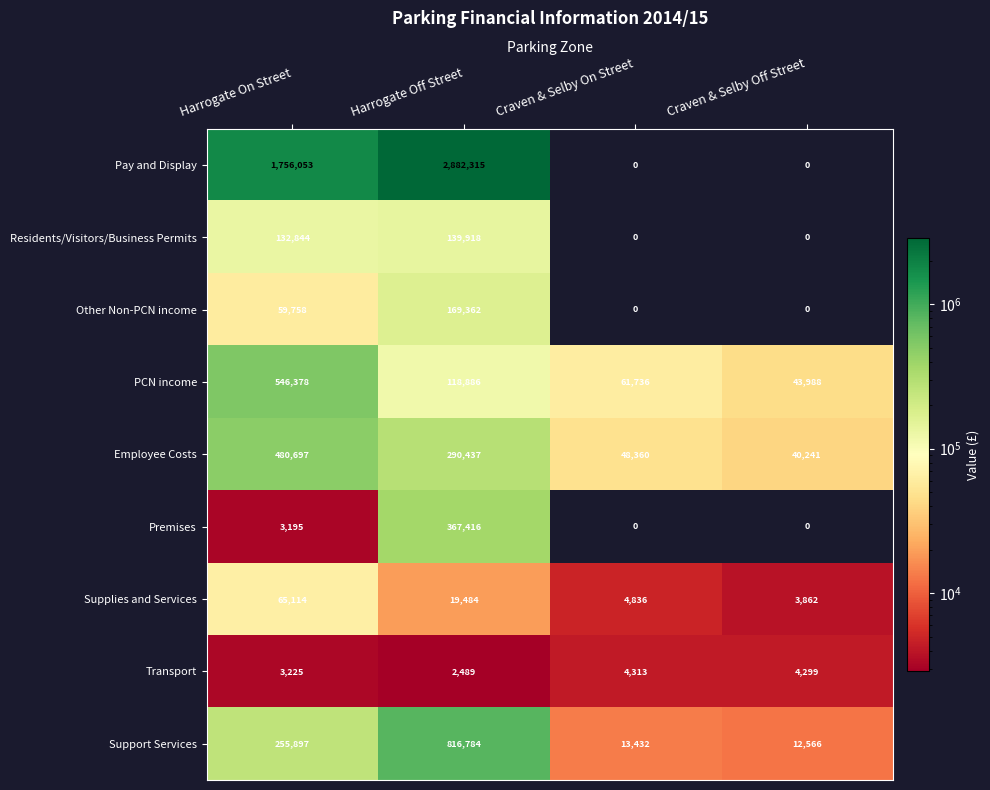

Which series has the largest total across all categories?

Pay and Display